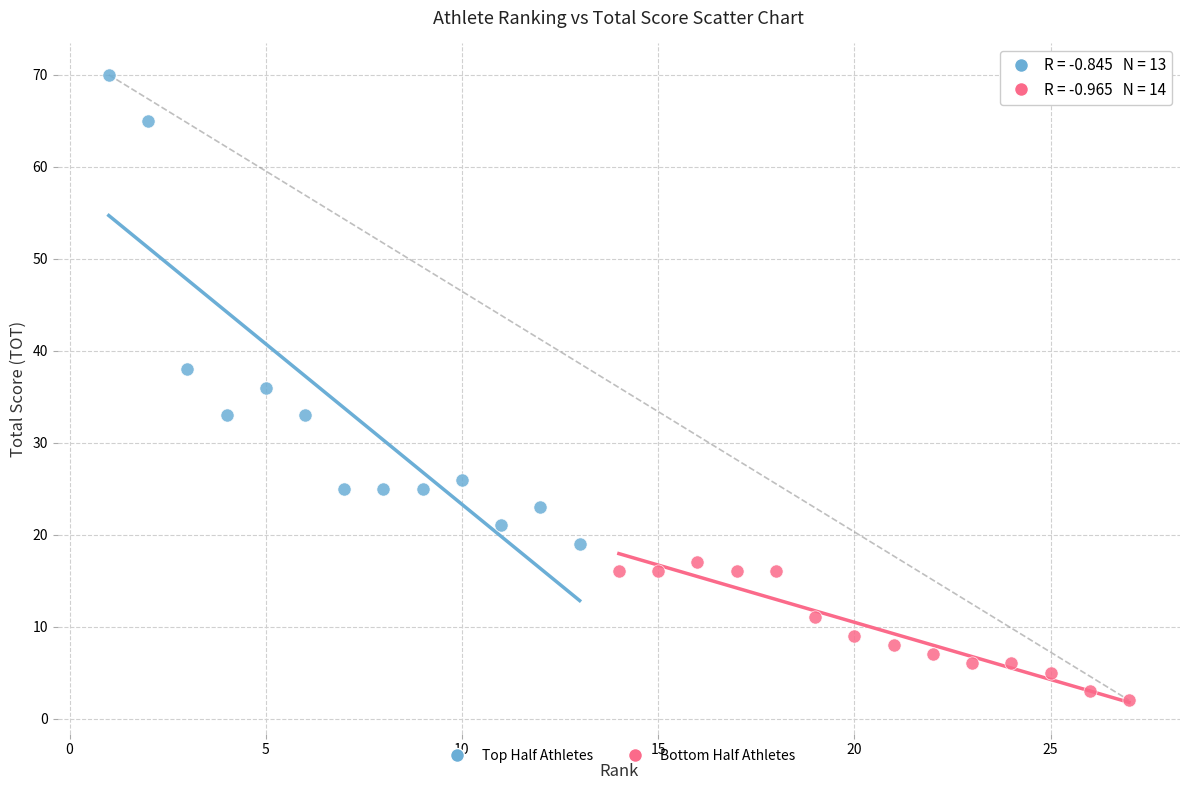

Which series has the widest spread of Y values?

Top Half Athletes